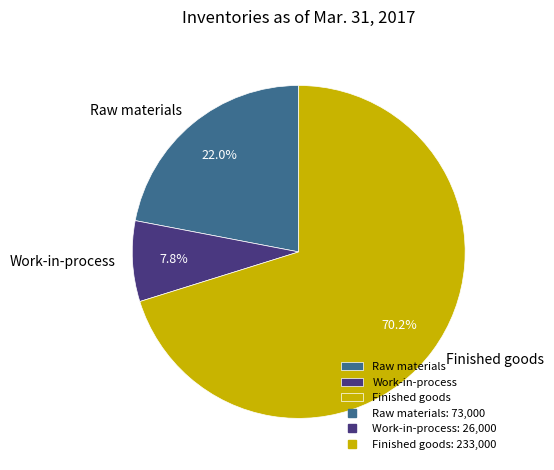

Does Finished goods represent more than half of the total?

Yes